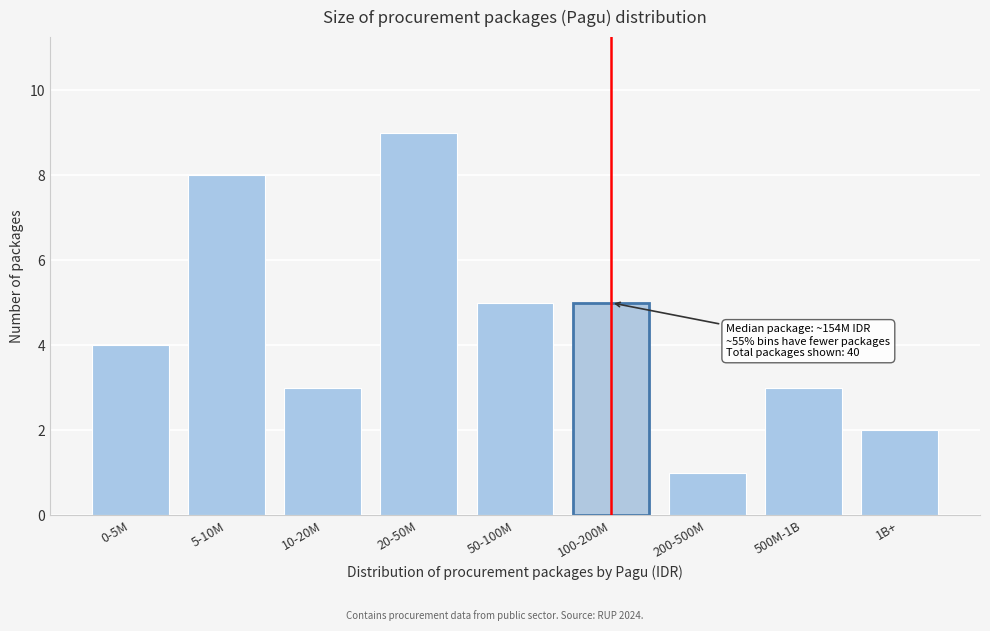

Reading left to right, list all the values displayed in this chart.

4	8	3	9	5	5	1	3	2